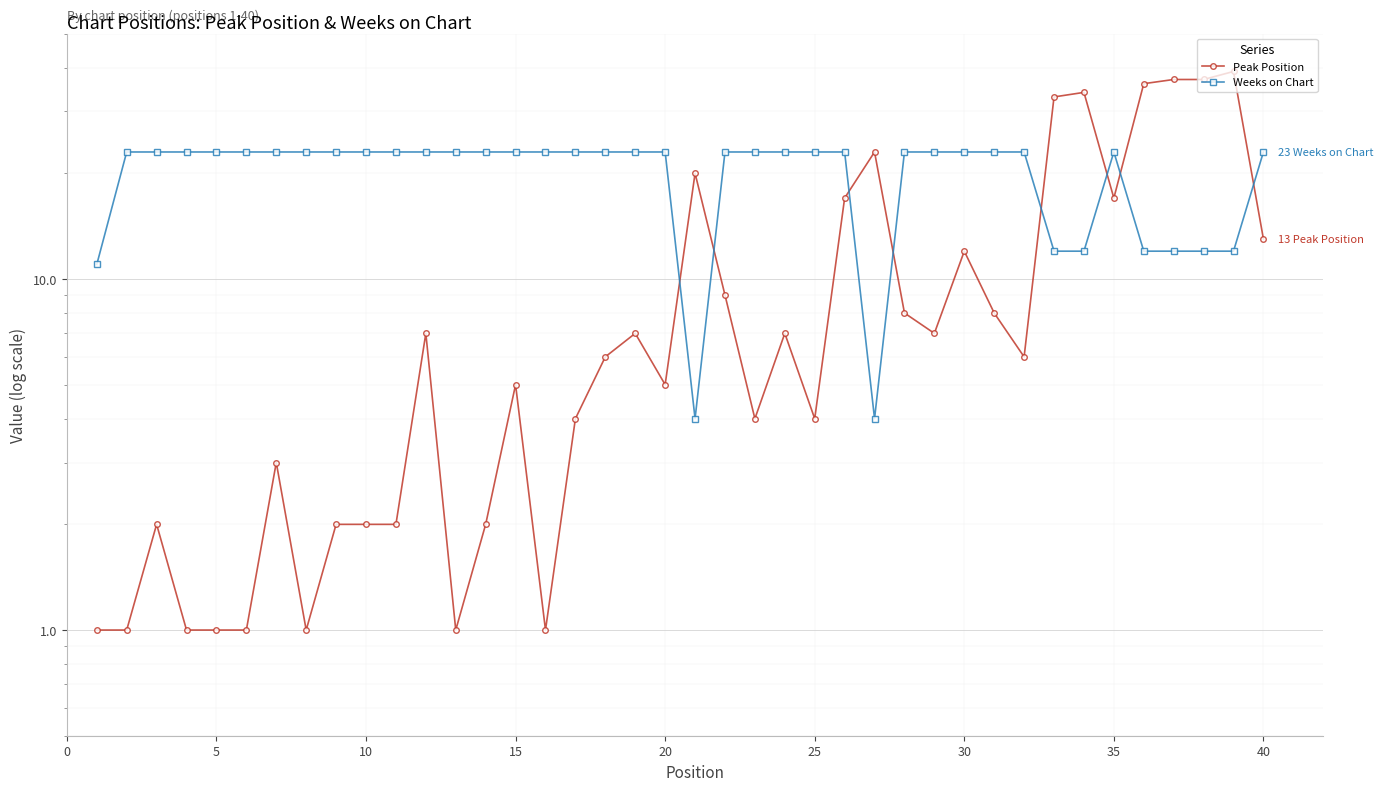

Rank the series by their average value, from highest to lowest.

Weeks on Chart, Peak Position